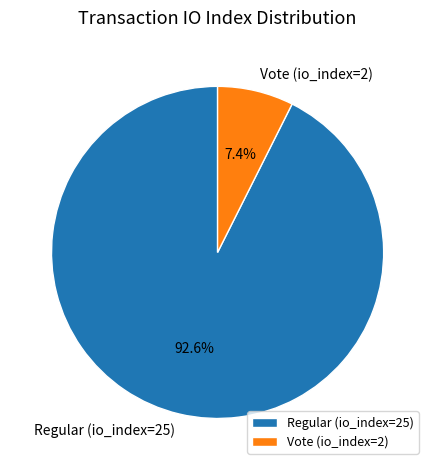

Which category accounts for the majority?

Regular (io_index=25)